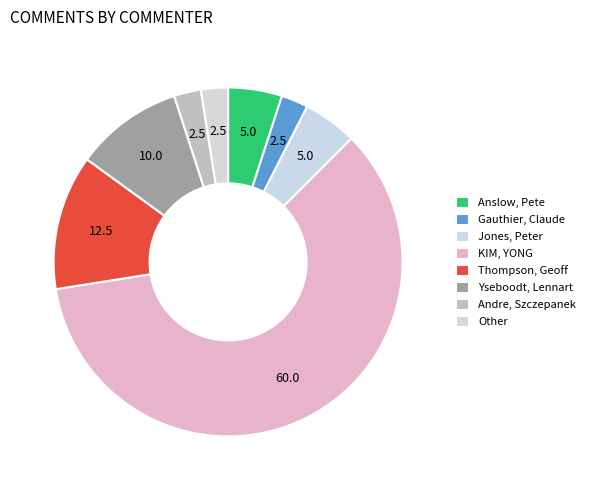

Does any single category account for the majority?

Yes